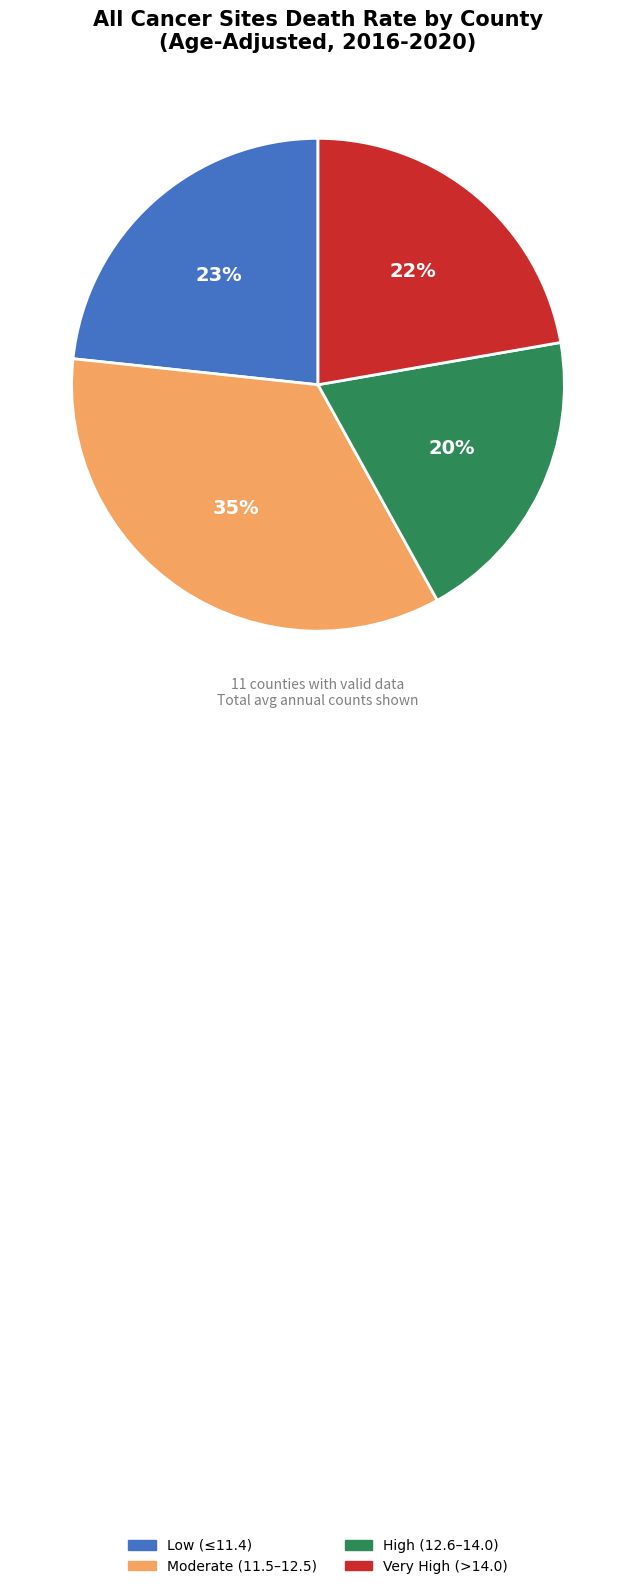

The Very High (>14.0) slice represents 10% of the pie. True or false?

False